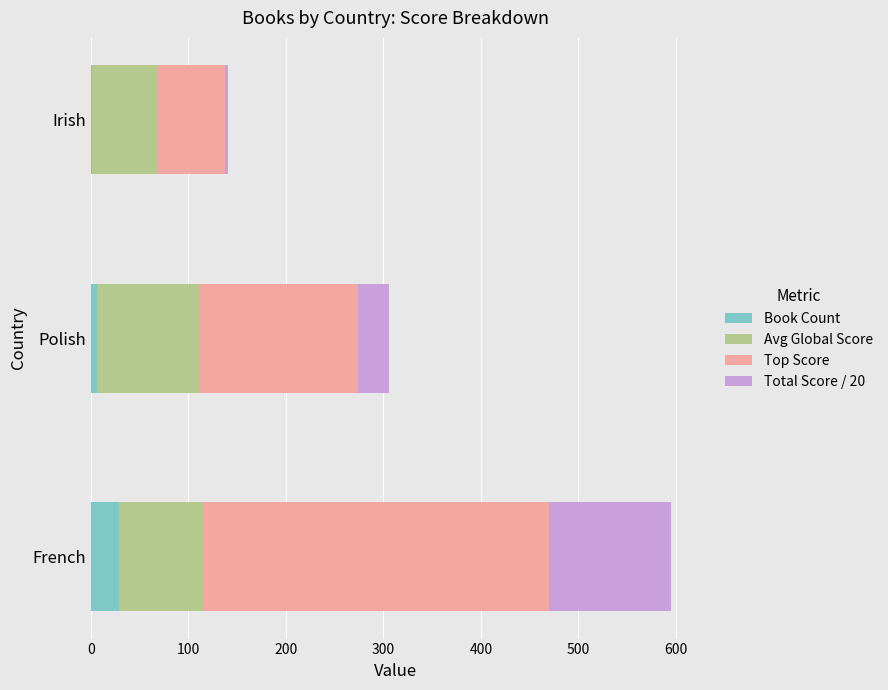

At which category is the sum across all series the highest?

French